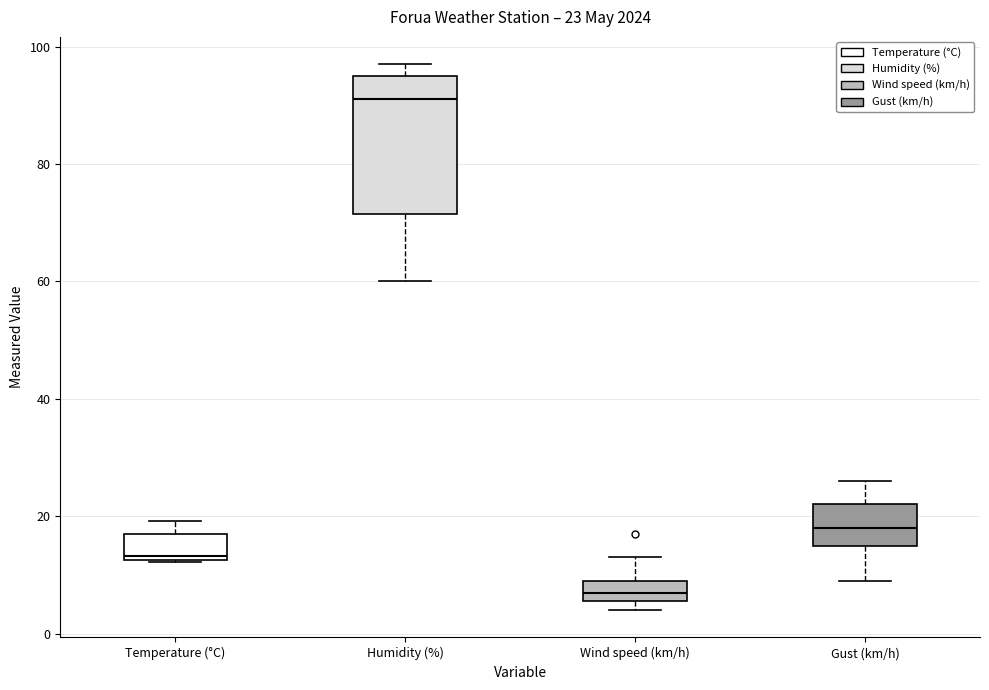

Which box's median line is the lowest?

Wind speed (km/h)